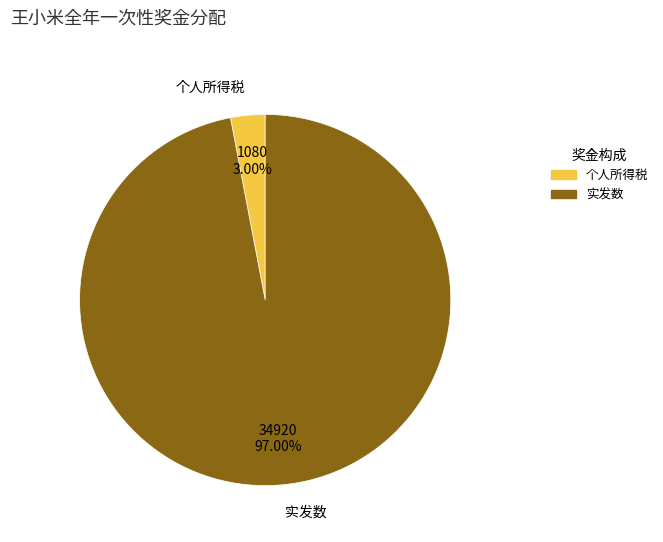

What portion of the pie excludes 实发数?

3.0%